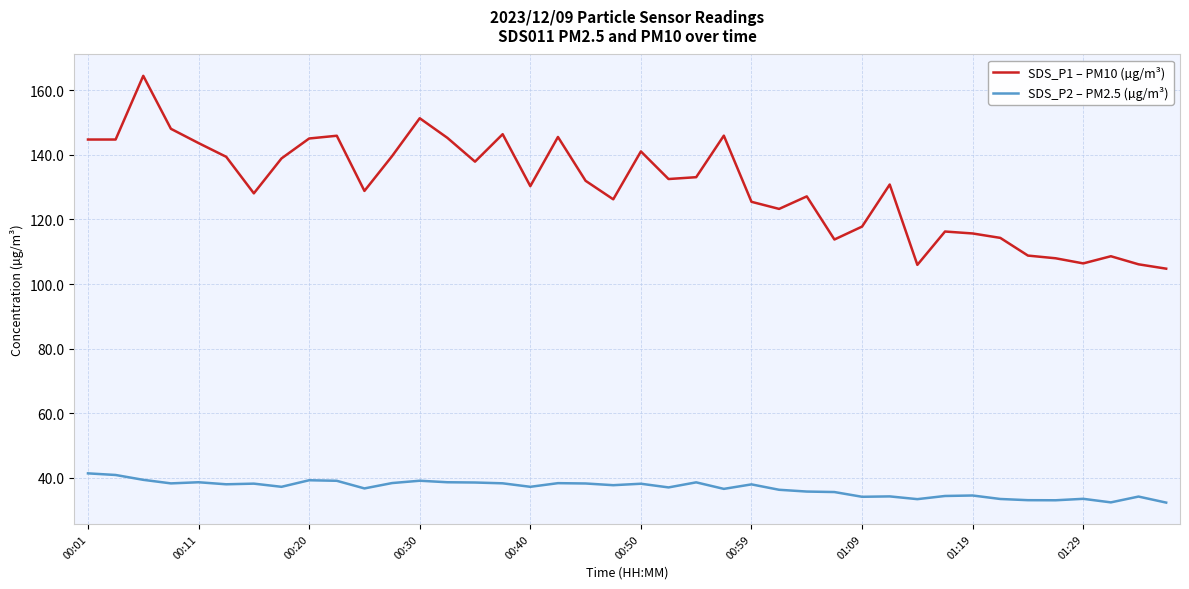

Which series has the largest range (max minus min)?

SDS_P1 – PM10 (µg/m³)